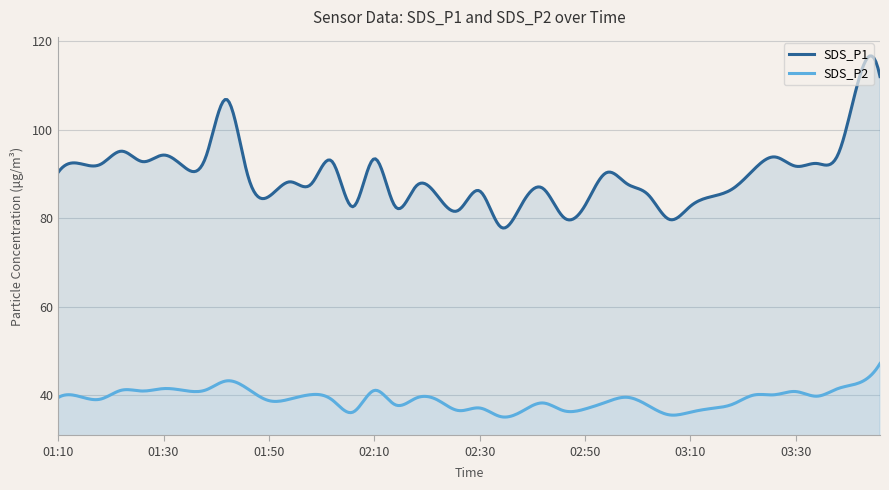

What is the approximate value of SDS_P2 at 02:22?

38.9